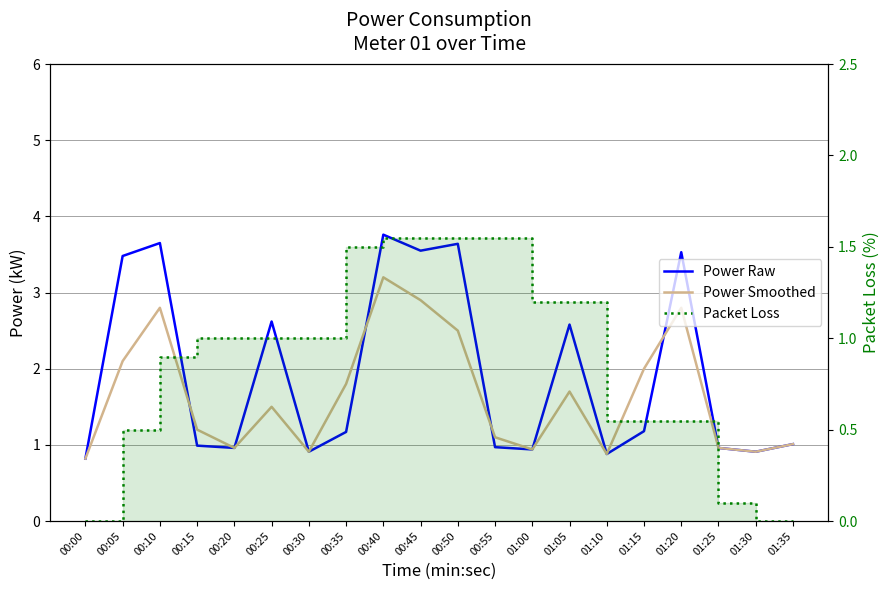

What is the lowest value of the Power Smoothed series?

0.8